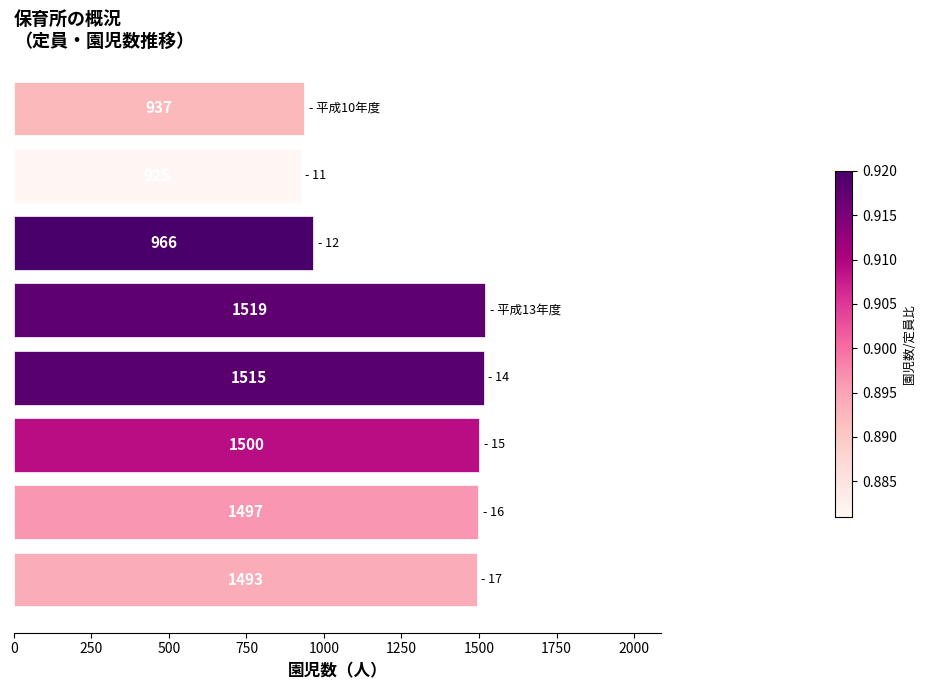

Reading top to bottom, transcribe all the data shown in this chart.

937	925	966	1519	1515	1500	1497	1493